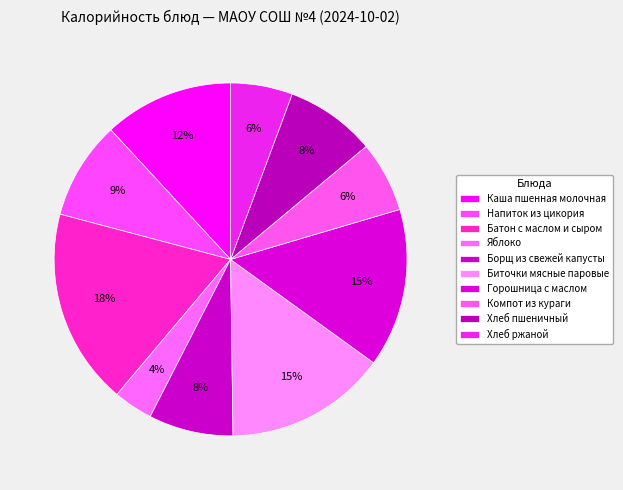

Which category has the smallest portion of the pie?

Яблоко